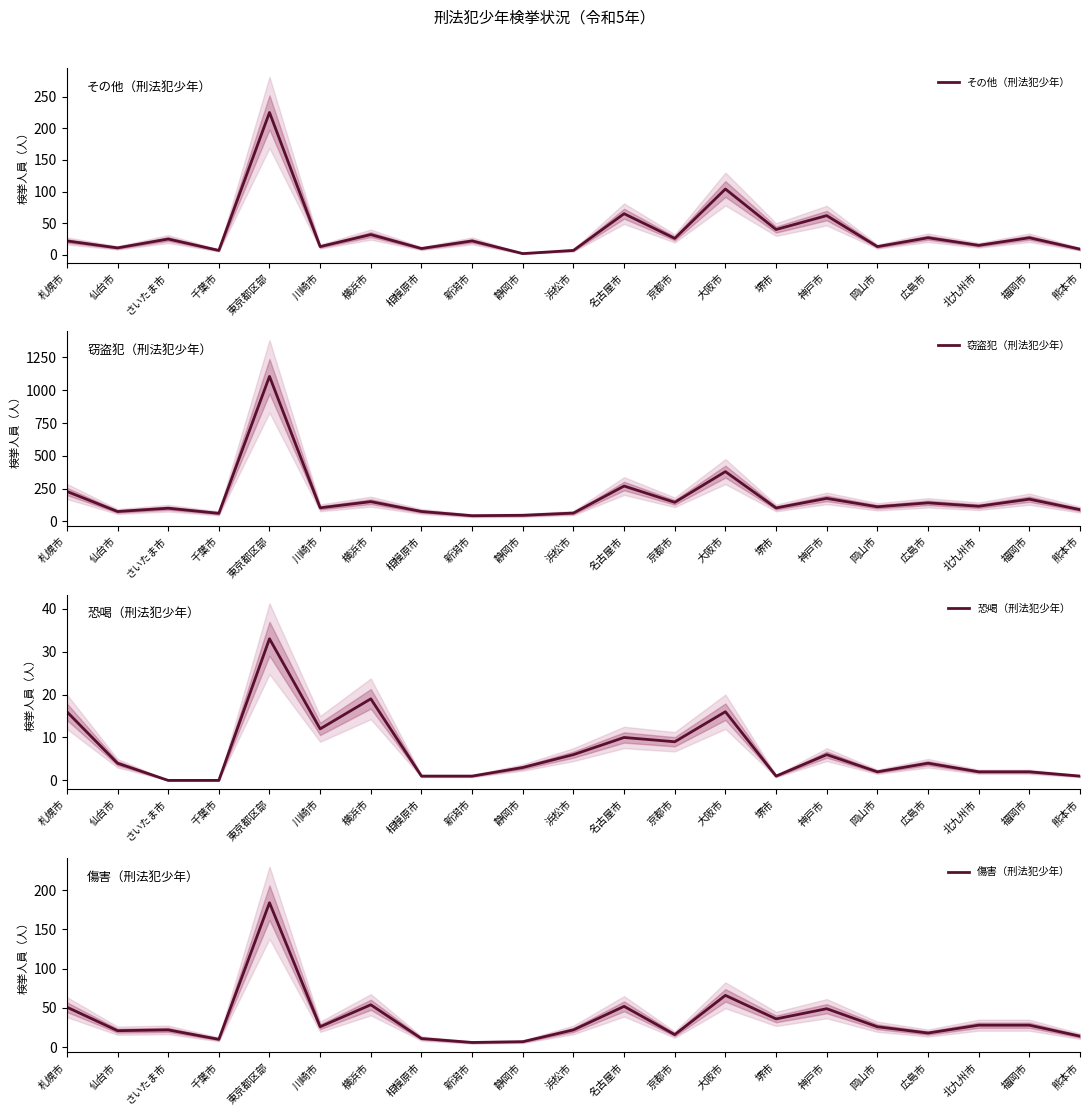

What position from the left is 北九州市?

19